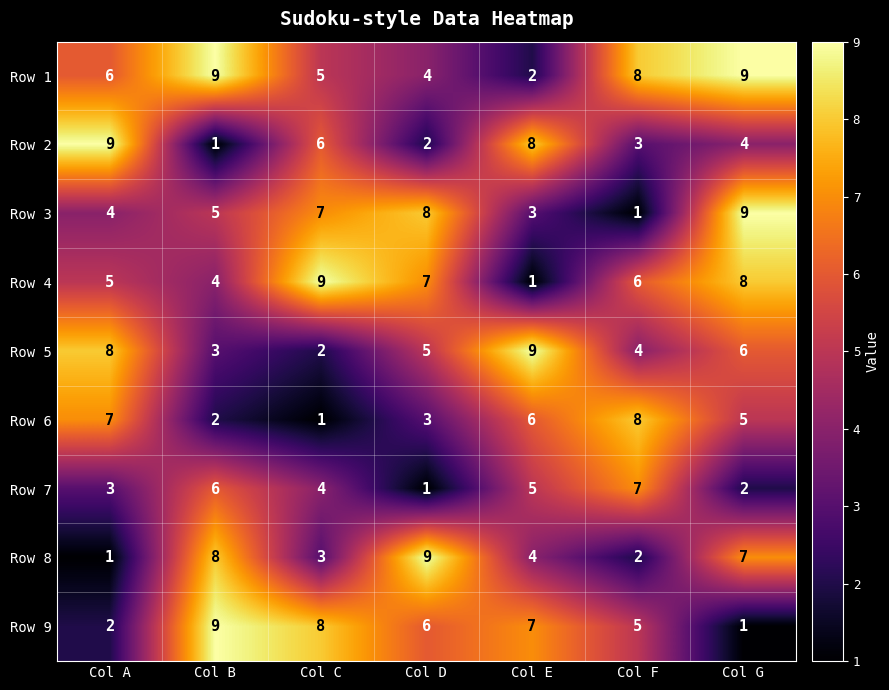

Which series changed the most between Col C and Col E?

Row 4